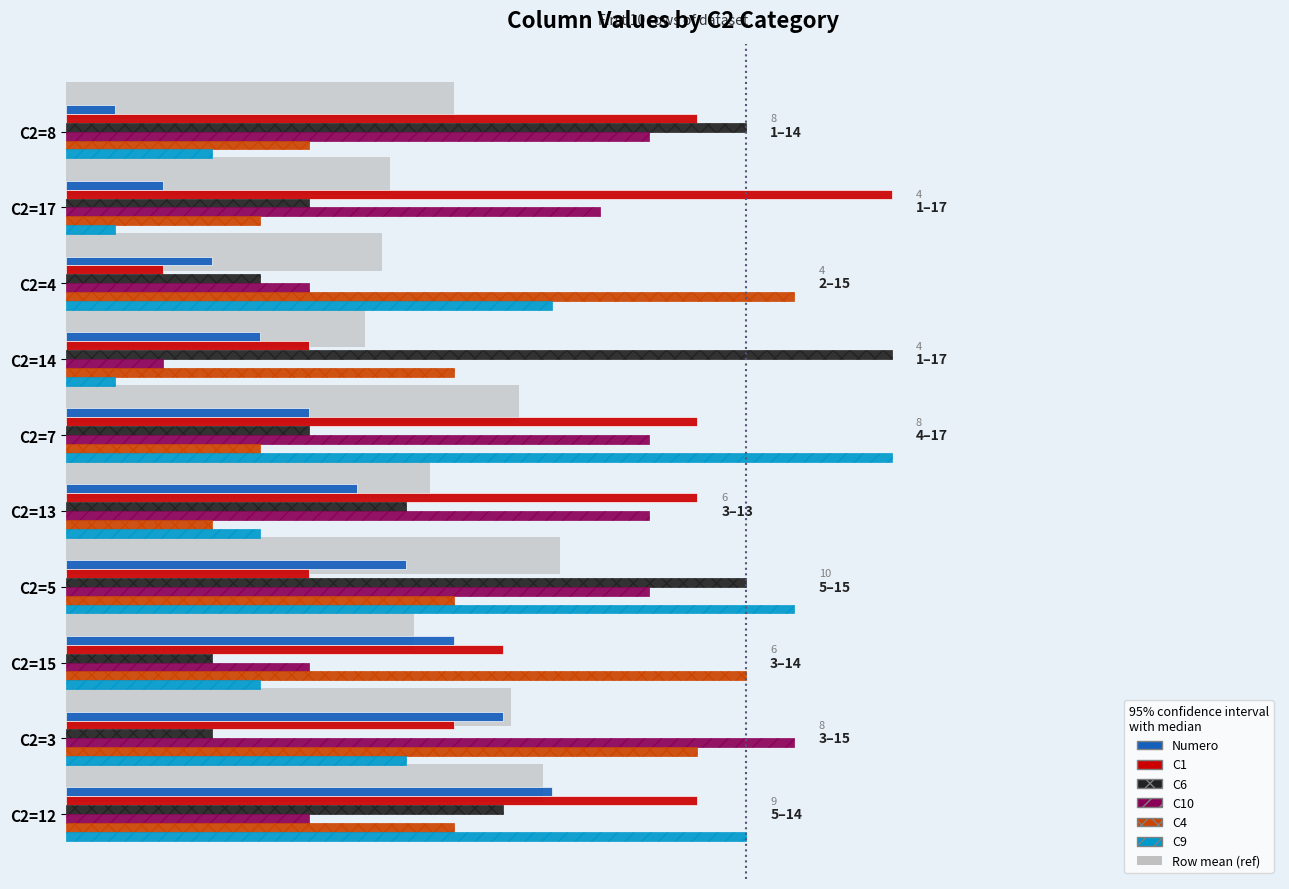

What position from the right is C2=8?

10